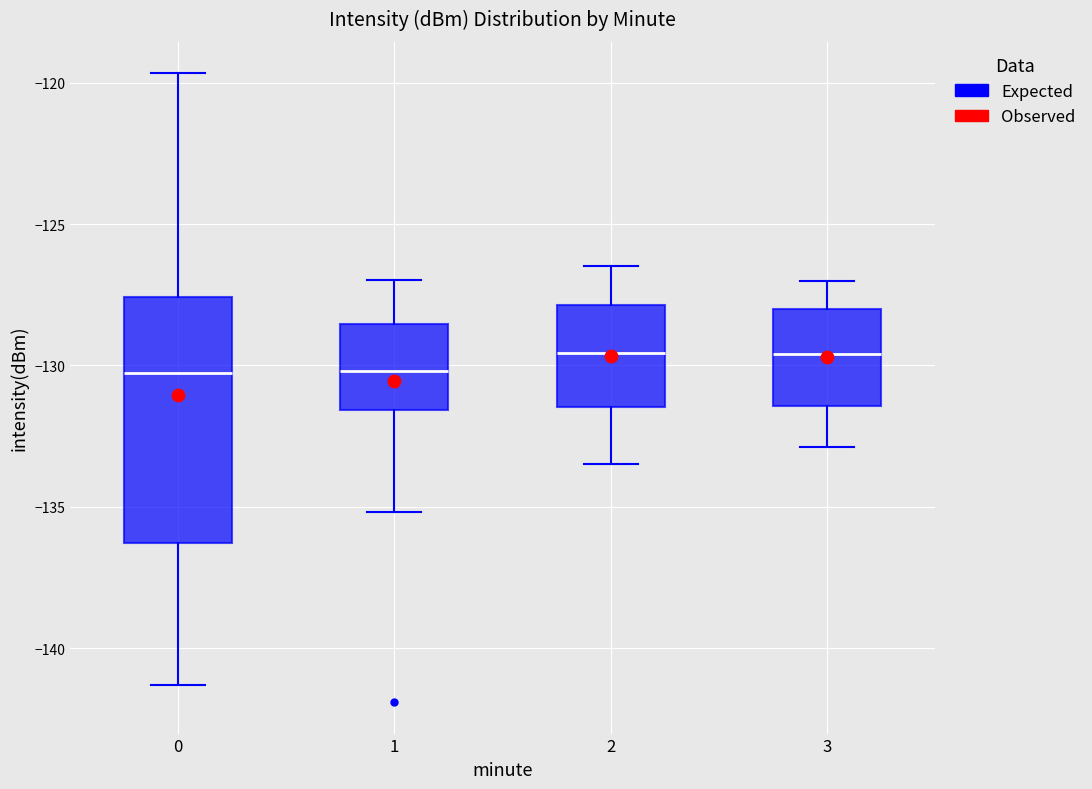

Comparing the boxes themselves (not the whiskers), which one is the tallest?

0